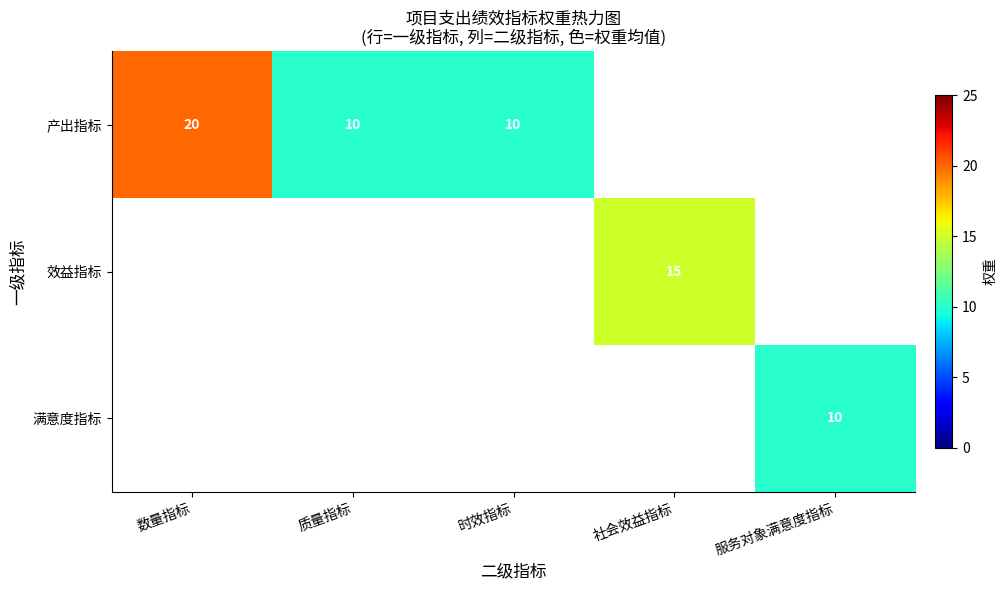

What is the difference between the 产出指标 values at 数量指标 and 质量指标?

10